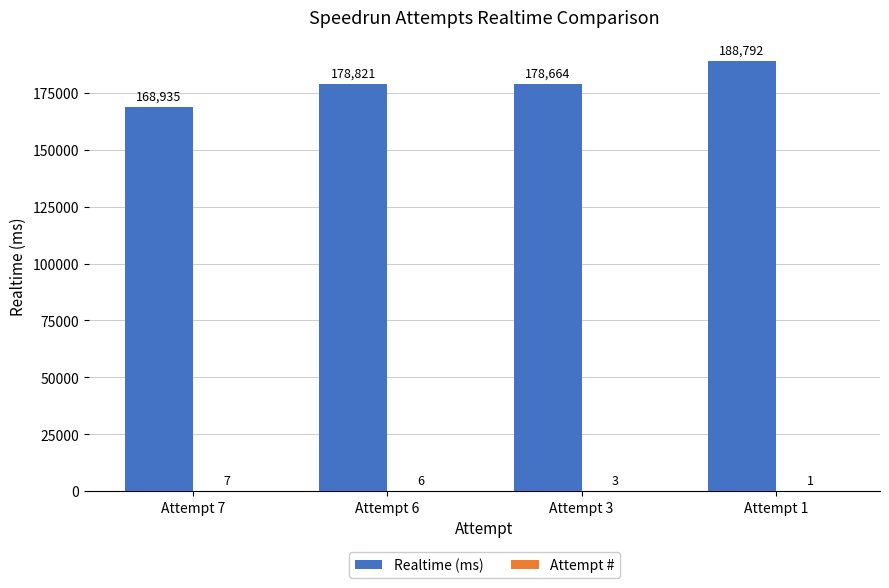

What value does the Realtime (ms) series have at Attempt 6, to the nearest 10?

178820